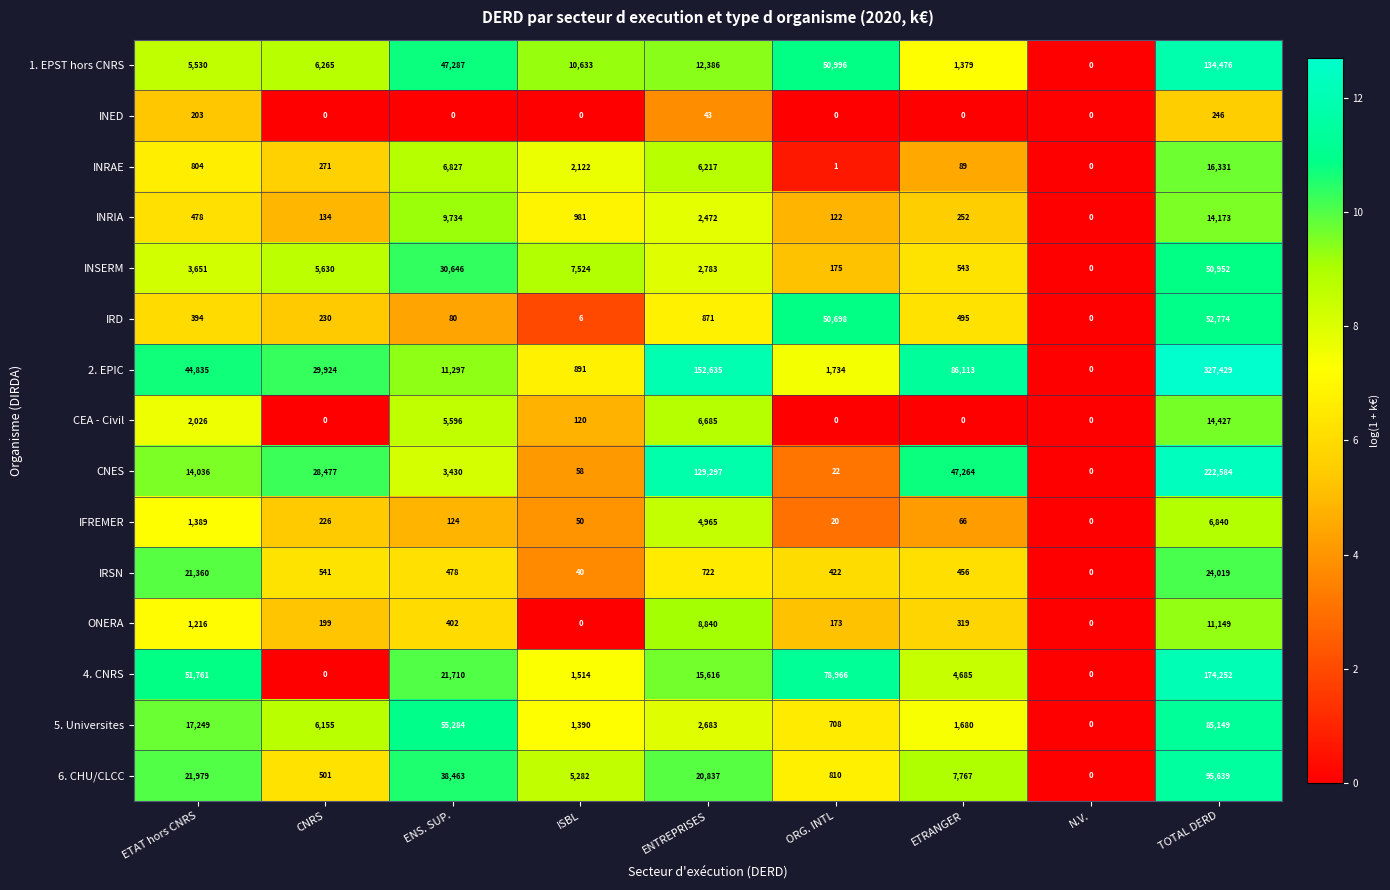

Rank the series by their maximum value, from highest to lowest.

2. EPIC, CNES, 4. CNRS, 1. EPST hors CNRS, 6. CHU/CLCC, 5. Universites, IRD, INSERM, IRSN, INRAE, CEA - Civil, INRIA, ONERA, IFREMER, INED